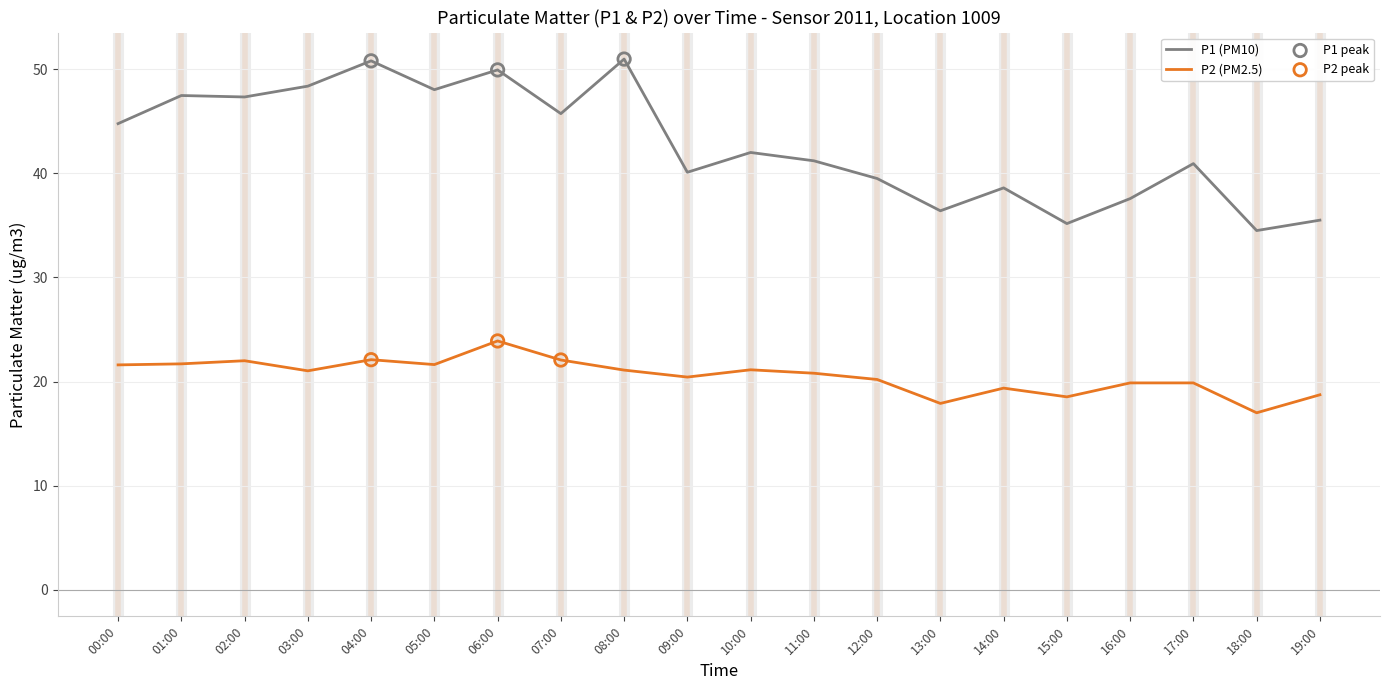

At which category is the sum across all series the highest?

06:00